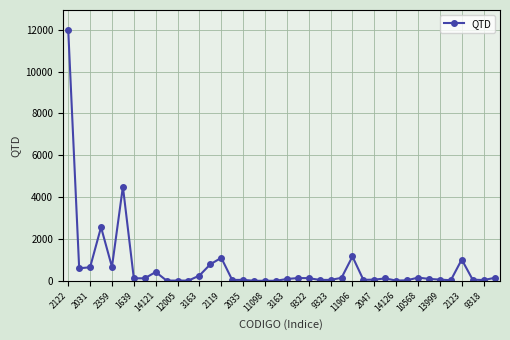

What is the sum of all values?

27620